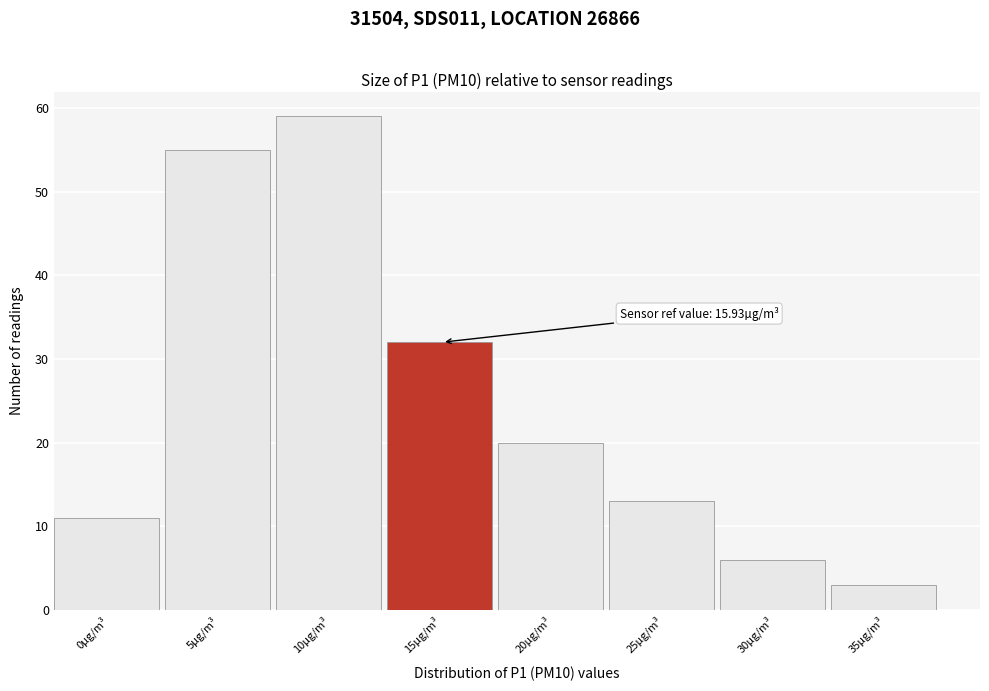

Reading right to left, what are all the values shown in this chart?

35µg/m³=3	30µg/m³=6	25µg/m³=13	20µg/m³=20	15µg/m³=32	10µg/m³=59	5µg/m³=55	0µg/m³=11